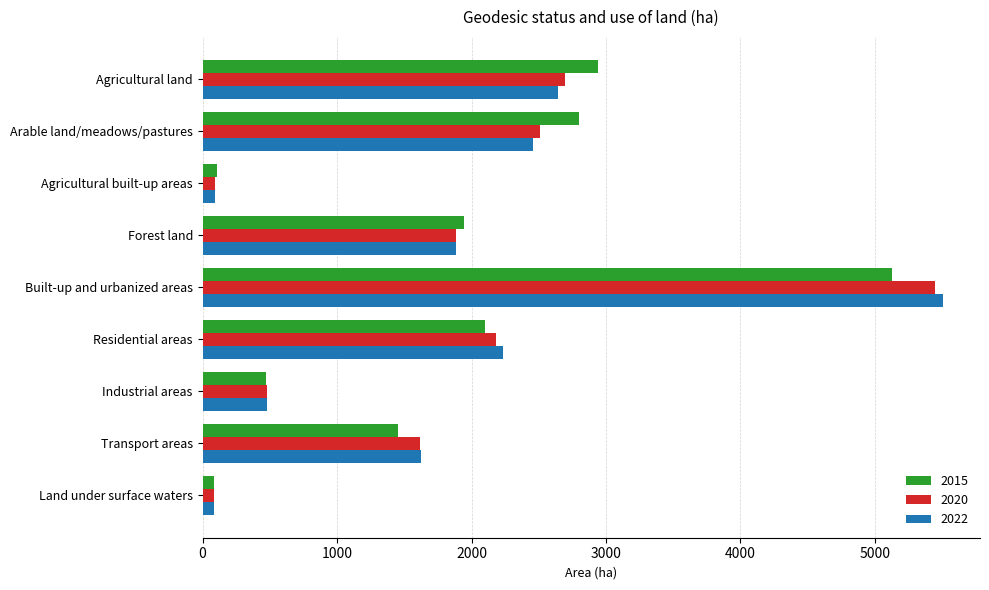

Count the number of data series in this chart.

3